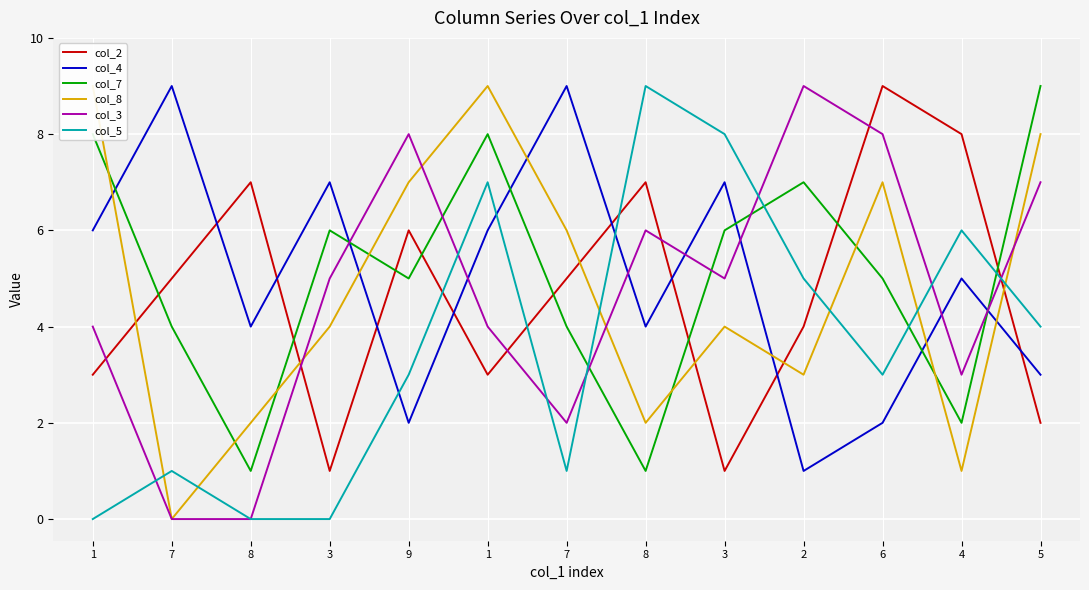

The value of col_3 at 1 is 2. True or false?

False